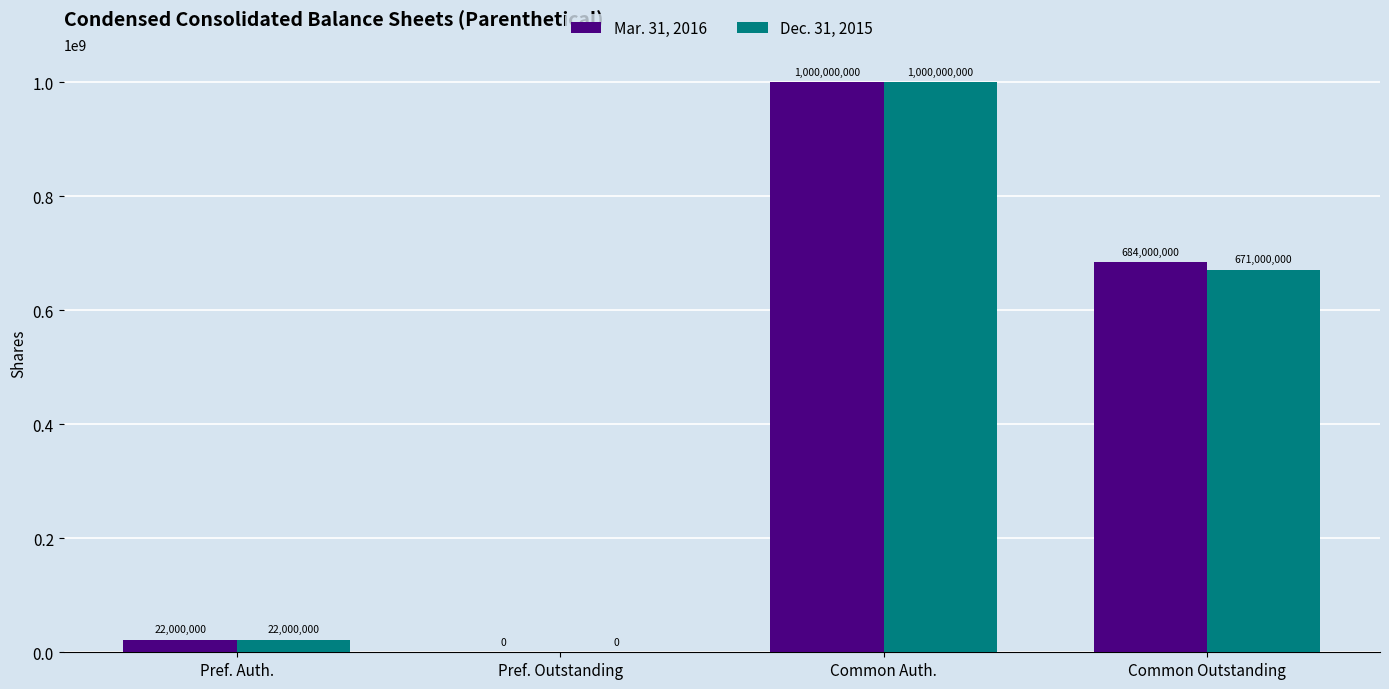

How many data points does each series have?

4